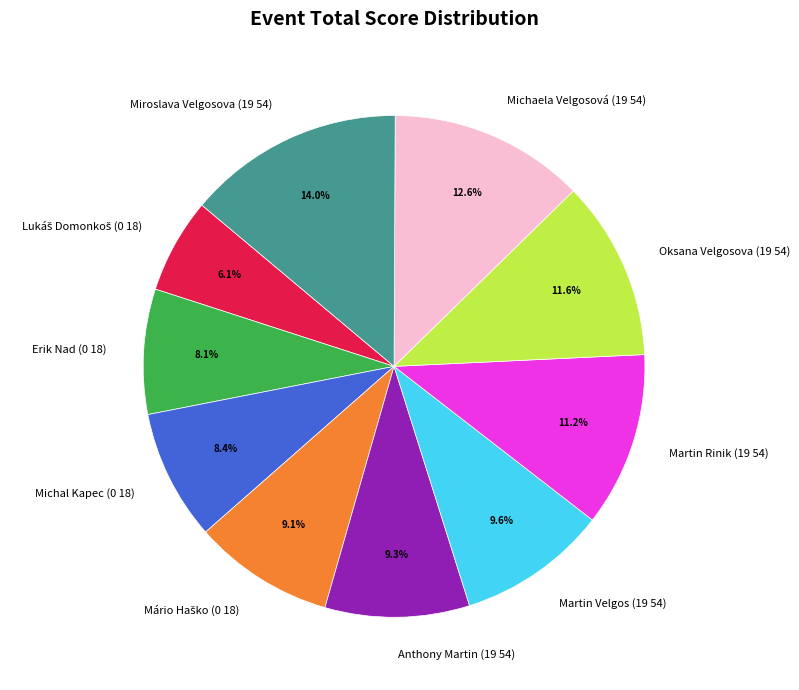

To the nearest percent, what is the average slice percentage?

10%